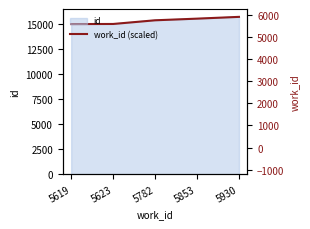

What is the value of the 2nd point from the left?

15048.3